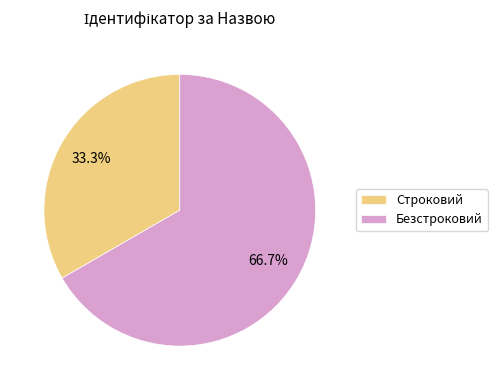

To the nearest percent, what is the combined percentage of Строковий and Безстроковий?

100%